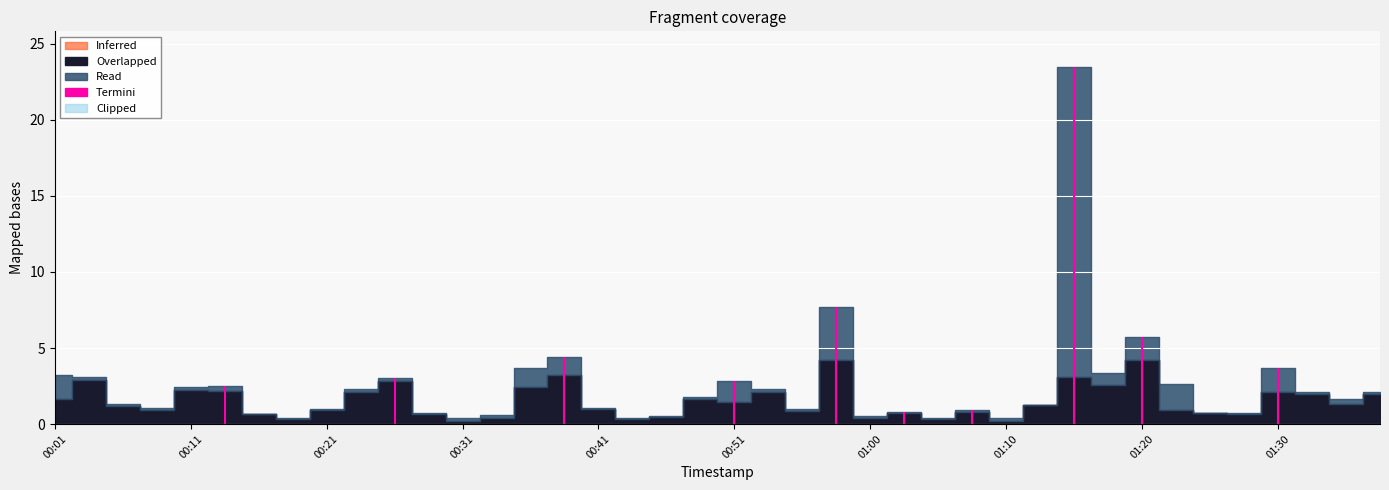

True or false: P2 and P1 cross at least once.

False